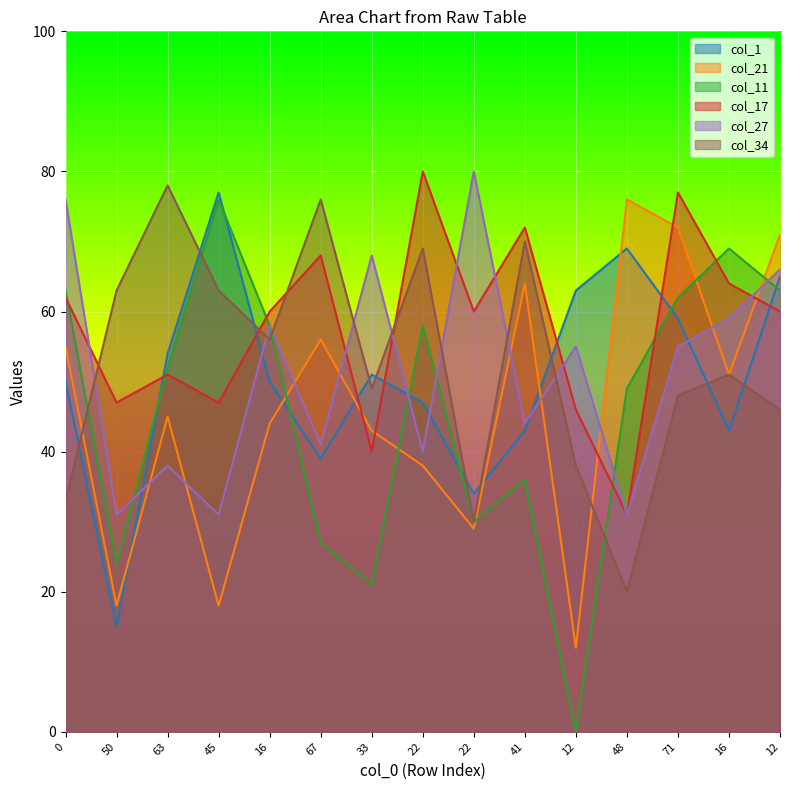

What is the label of the 13th point from the right?

63